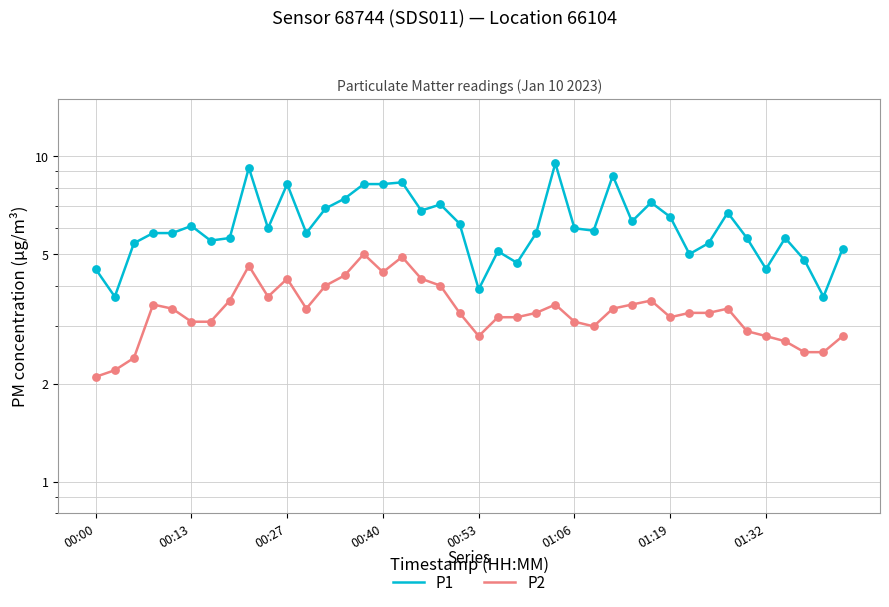

Is the value of P2 at 24 greater than the value of P1 at 00:53?

No